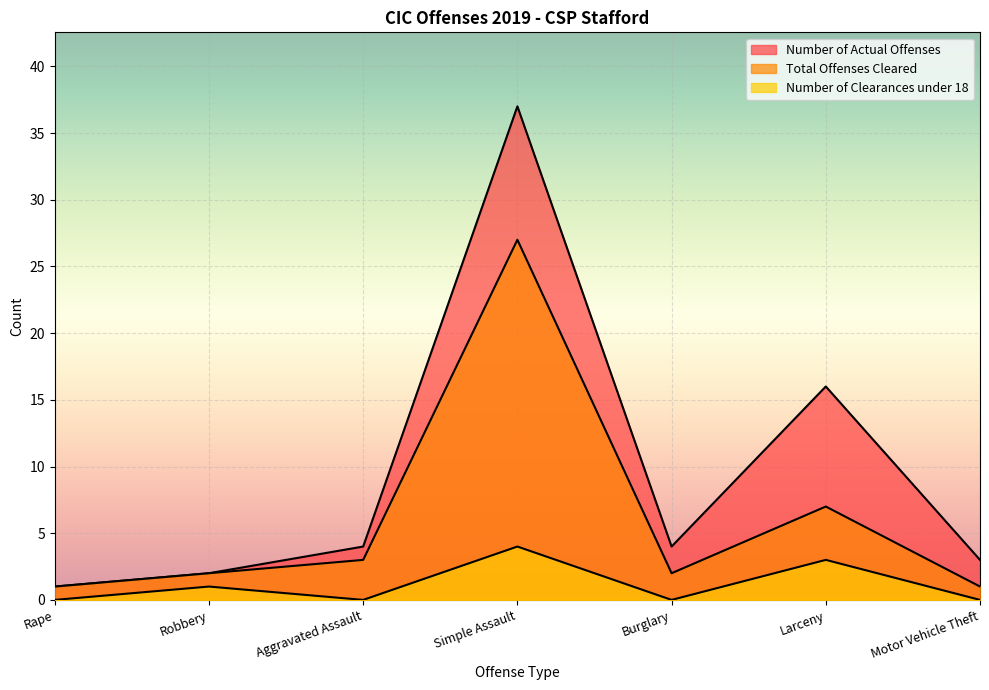

How many positive values does the Number of Clearances under 18 series have?

3